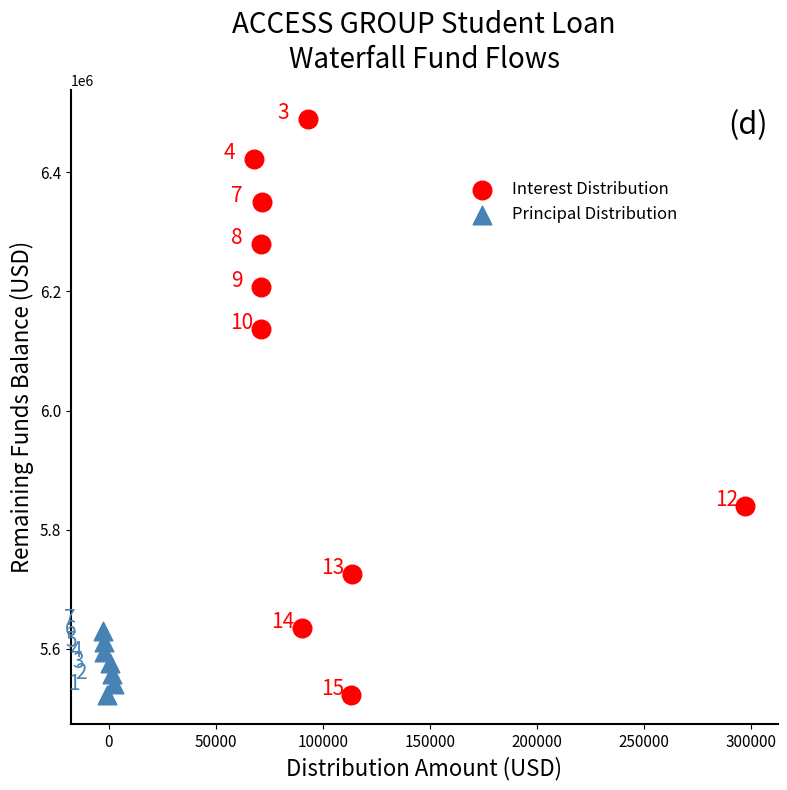

Which series has the widest spread of Y values?

Interest Distribution